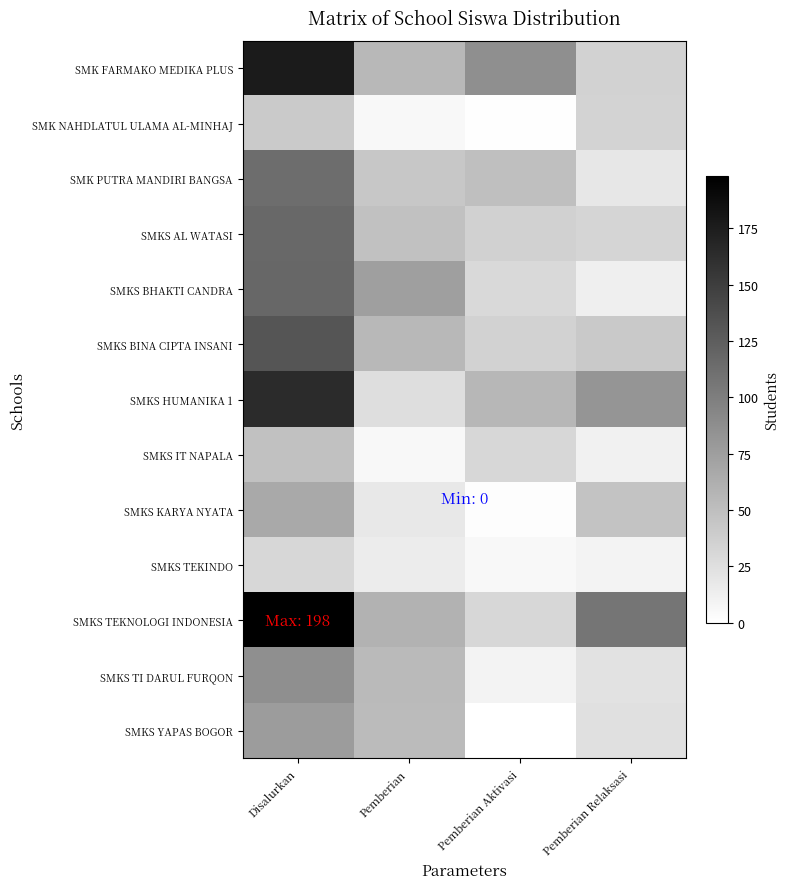

At how many categories does at least one series exceed 133?

1